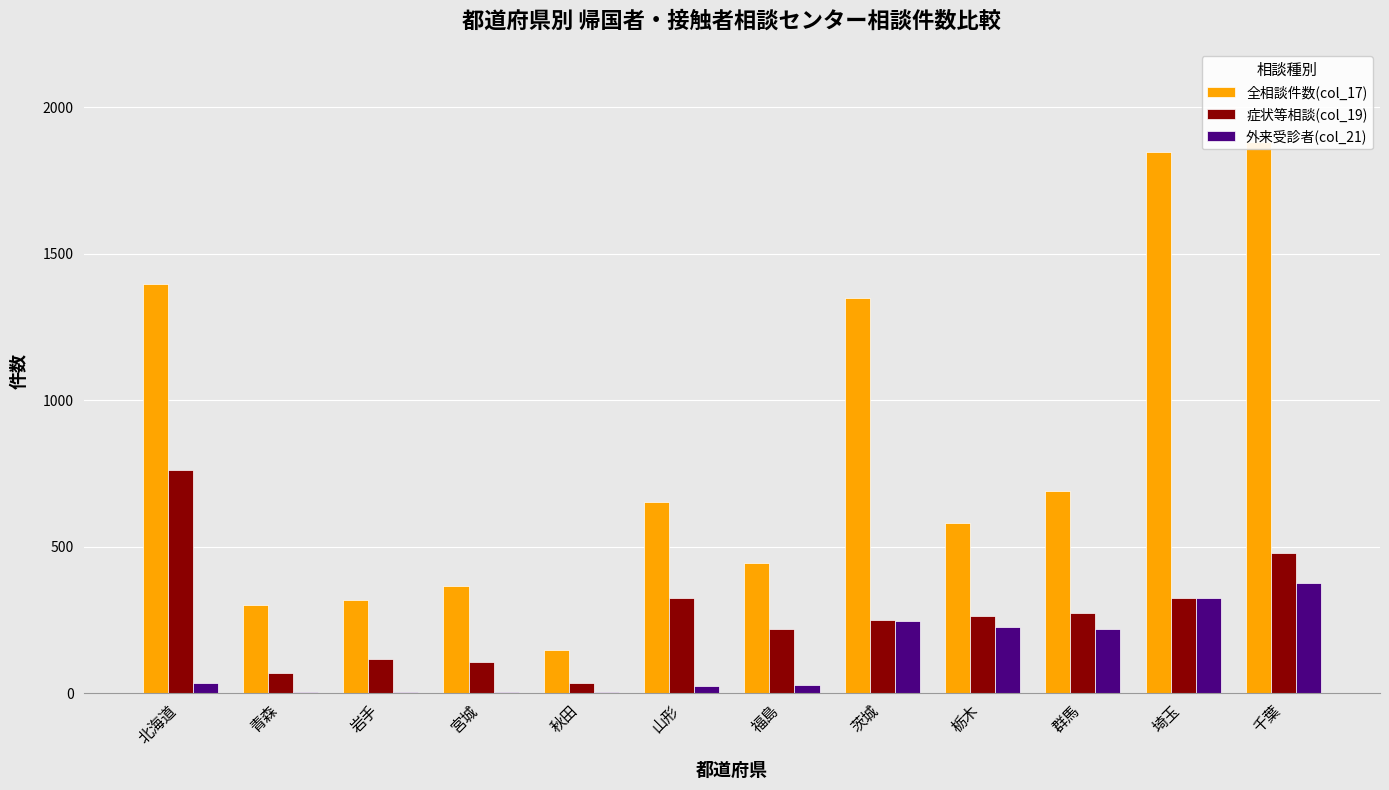

Reading right to left, extract all data points from this chart.

全相談件数(col_17): 1881	1848	689	582	1350	444	651	148	364	317	301	1397
症状等相談(col_19): 479	326	273	263	251	218	323	34	105	115	69	761
外来受診者(col_21): 376	326	219	226	245	29	25	5	4	4	3	34